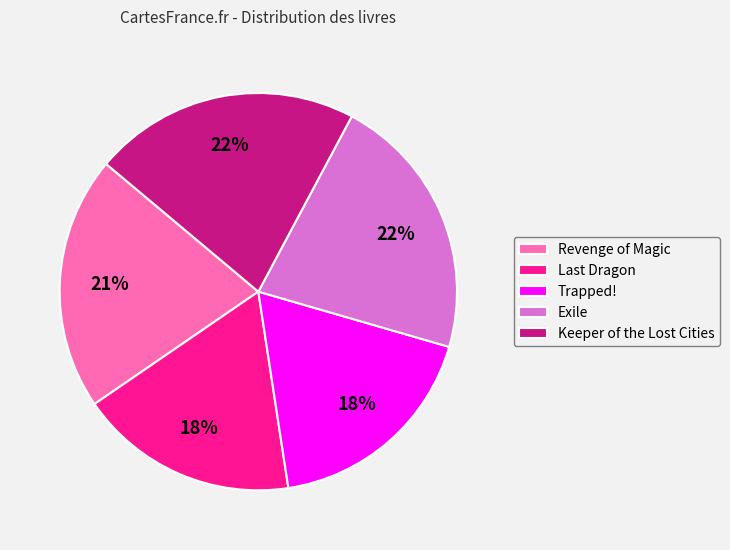

Count the number of slices in the pie.

5